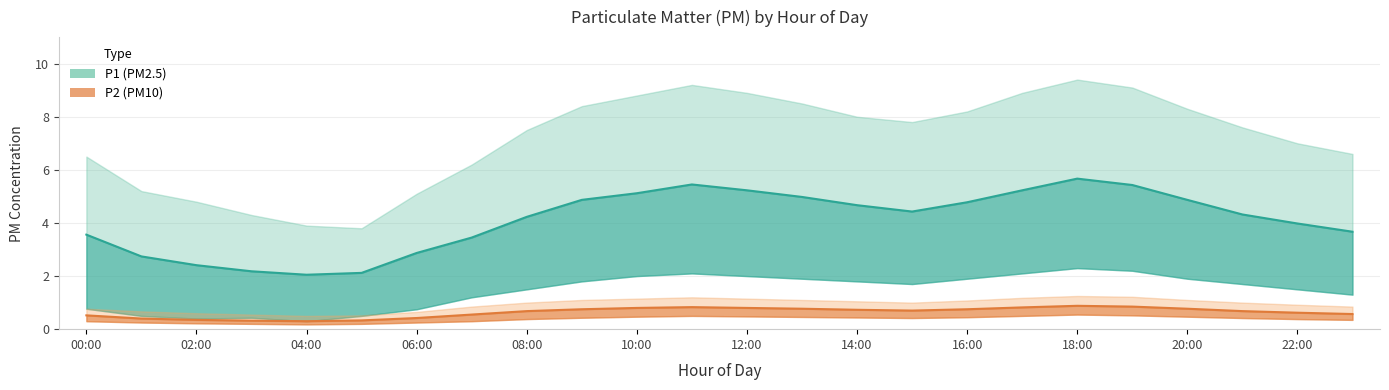

What is the spread (max minus min) of values at 01:00?

5.0